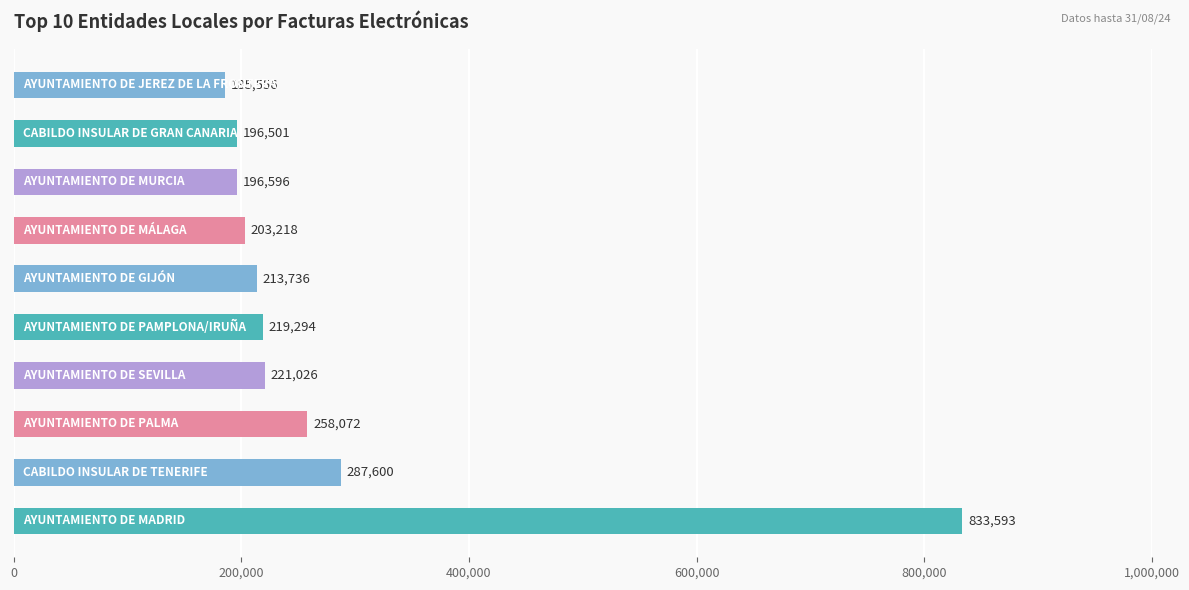

What is the sum of all values?

2815192